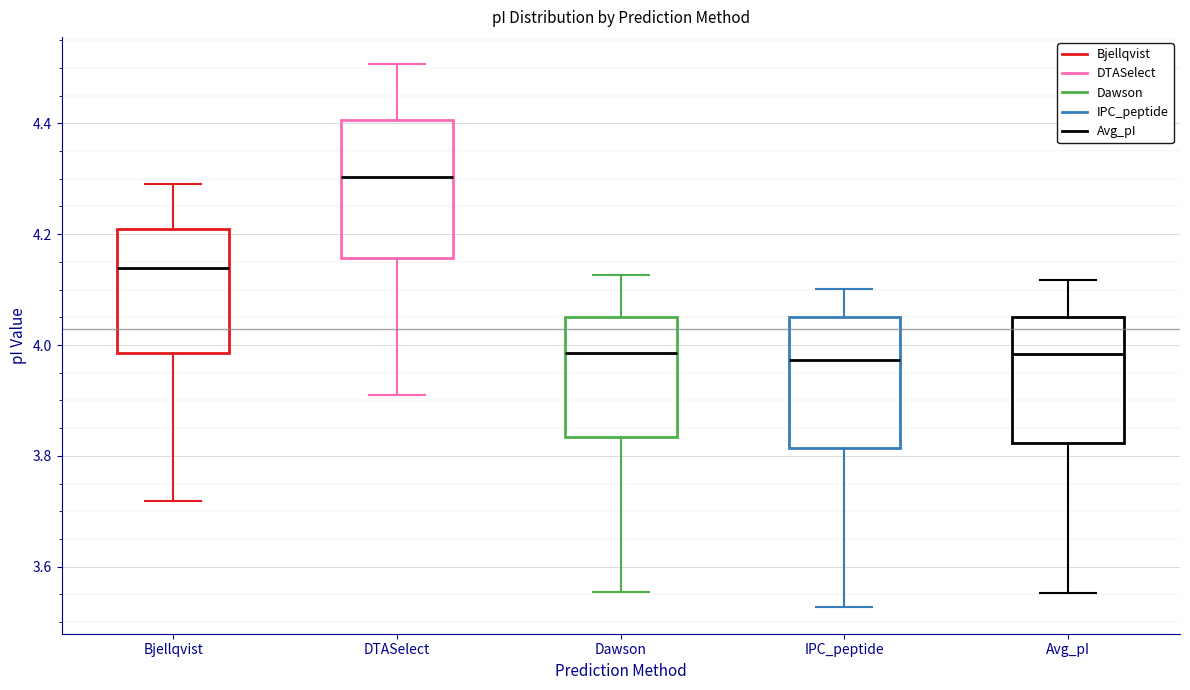

Reading left to right, transcribe this box plot: for each box, give where its median line is, the range the box spans, and where its two whiskers end, as read against the y-axis. The values are not printed on the chart, so give them approximately, as read against the axis.

Bjellqvist: median 4.14, box 3.98 to 4.20, whiskers 3.72 to 4.30
DTASelect: median 4.30, box 4.16 to 4.40, whiskers 3.92 to 4.50
Dawson: median 3.98, box 3.84 to 4.06, whiskers 3.56 to 4.12
IPC_peptide: median 3.98, box 3.82 to 4.06, whiskers 3.52 to 4.10
Avg_pI: median 3.98, box 3.82 to 4.06, whiskers 3.56 to 4.12